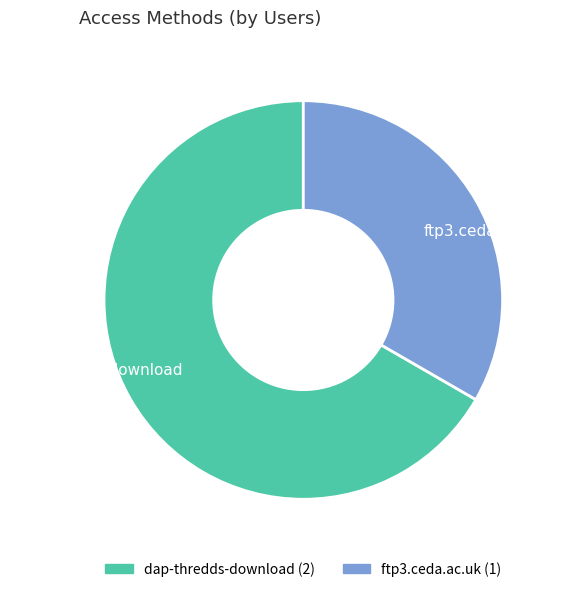

Between dap-thredds-download and ftp3.ceda.ac.uk, which is larger?

dap-thredds-download